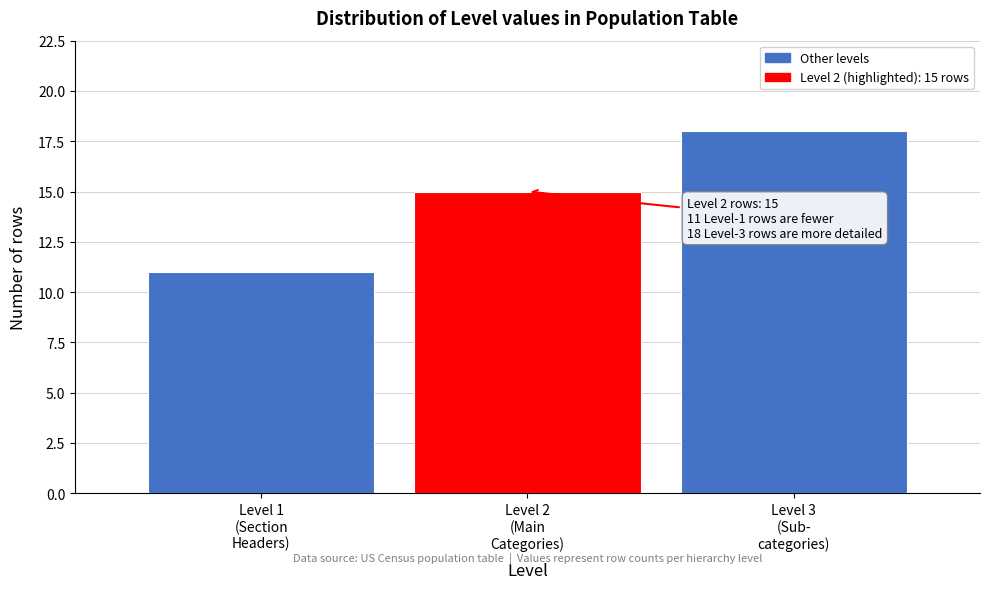

Reading left to right, list all the values displayed in this chart.

11	15	18